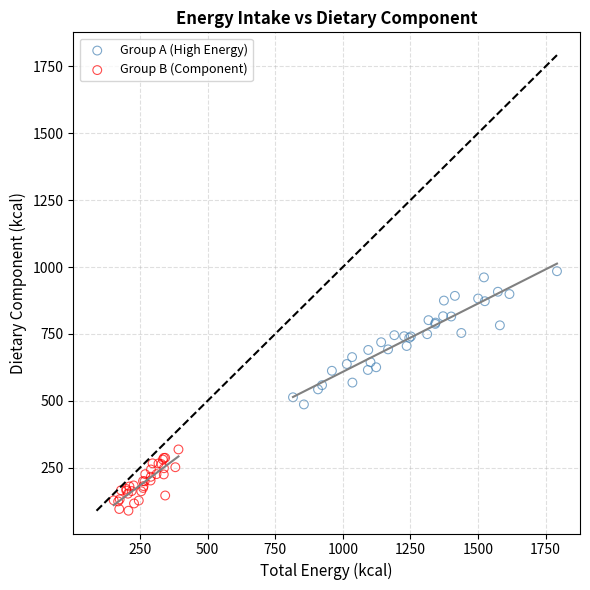

Which series has the widest spread of Y values?

Group A (High Energy)